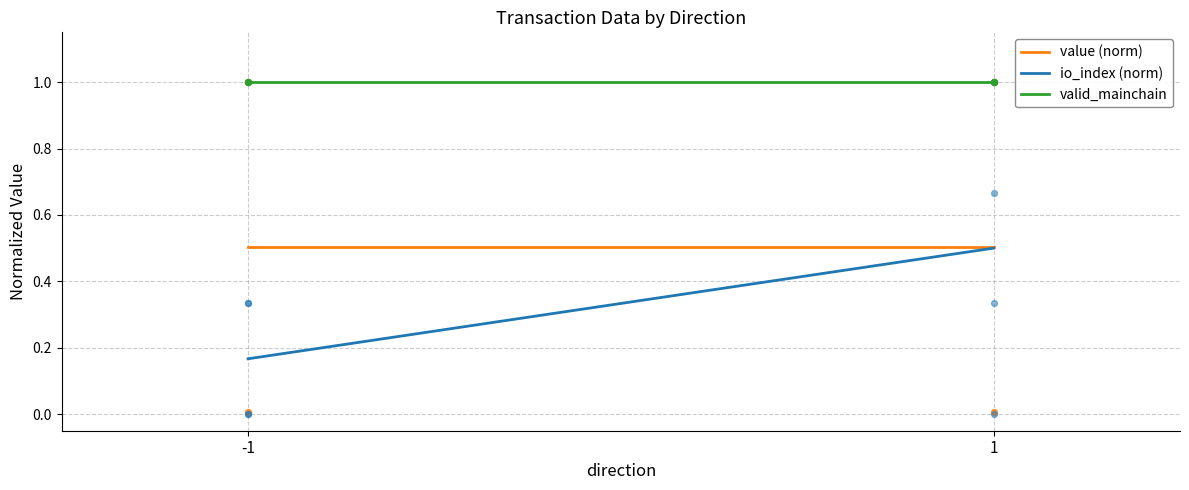

What are all the series names shown in the legend?

value (norm), io_index (norm), valid_mainchain